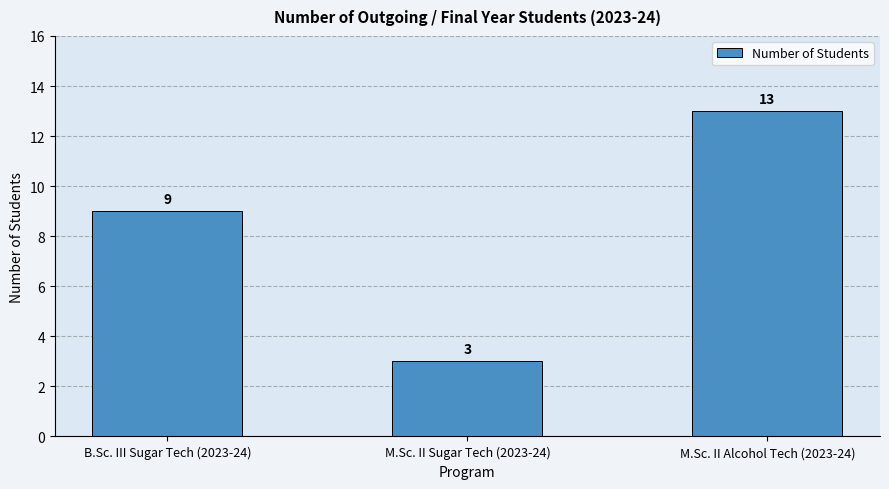

Which label corresponds to the largest value in the chart?

M.Sc. II Alcohol Tech (2023-24)